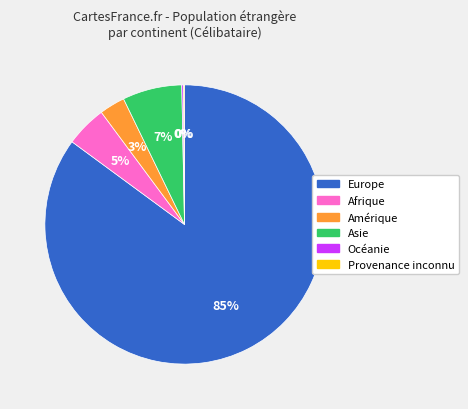

To the nearest percent, what is the difference between the largest and smallest slice percentages?

85%